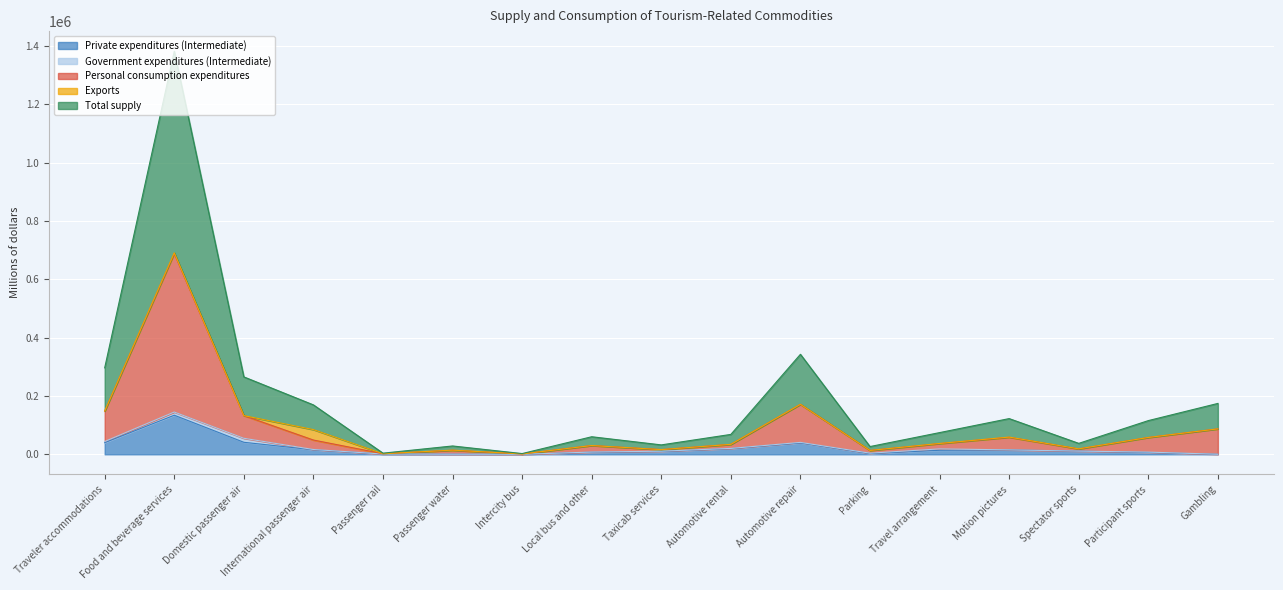

Is it true that Private expenditures (Intermediate) equals 38874 at Automotive repair?

True